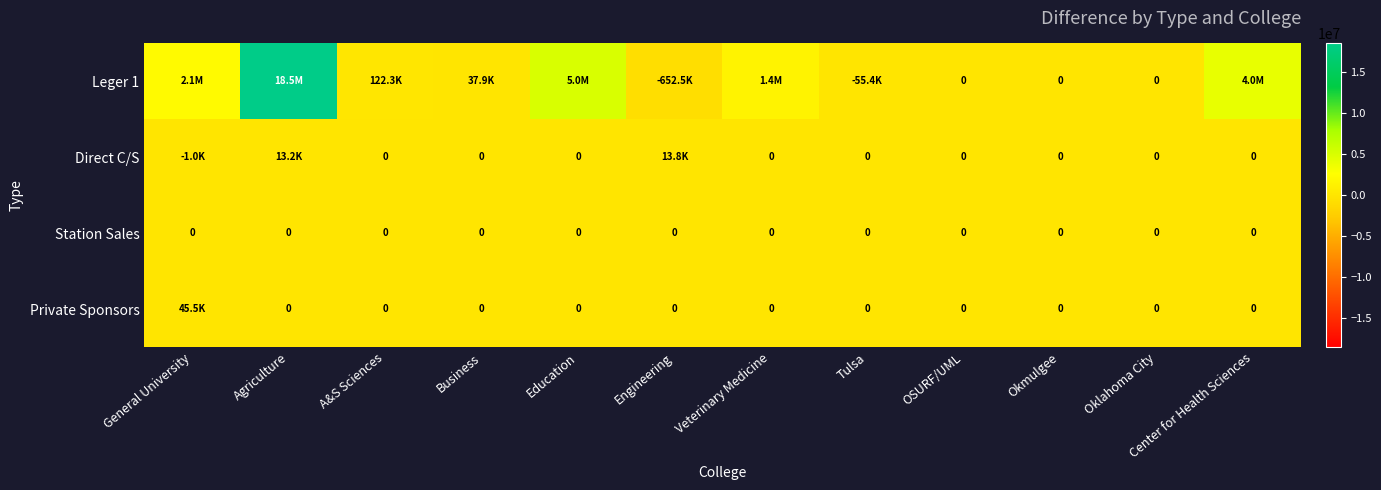

At Oklahoma City, list the series in order from smallest to largest.

Leger 1, Direct C/S, Station Sales, Private Sponsors